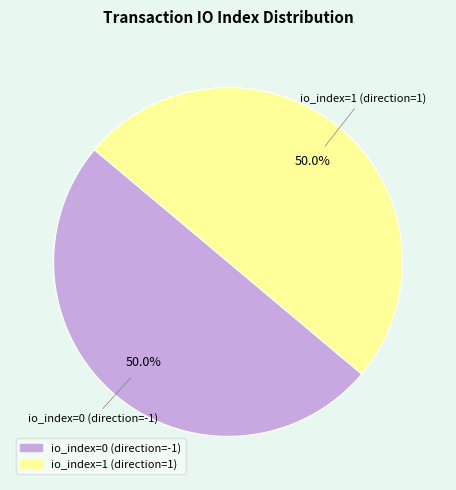

Do io_index=0 (direction=-1) and io_index=1 (direction=1) together represent more than half of the pie?

Yes